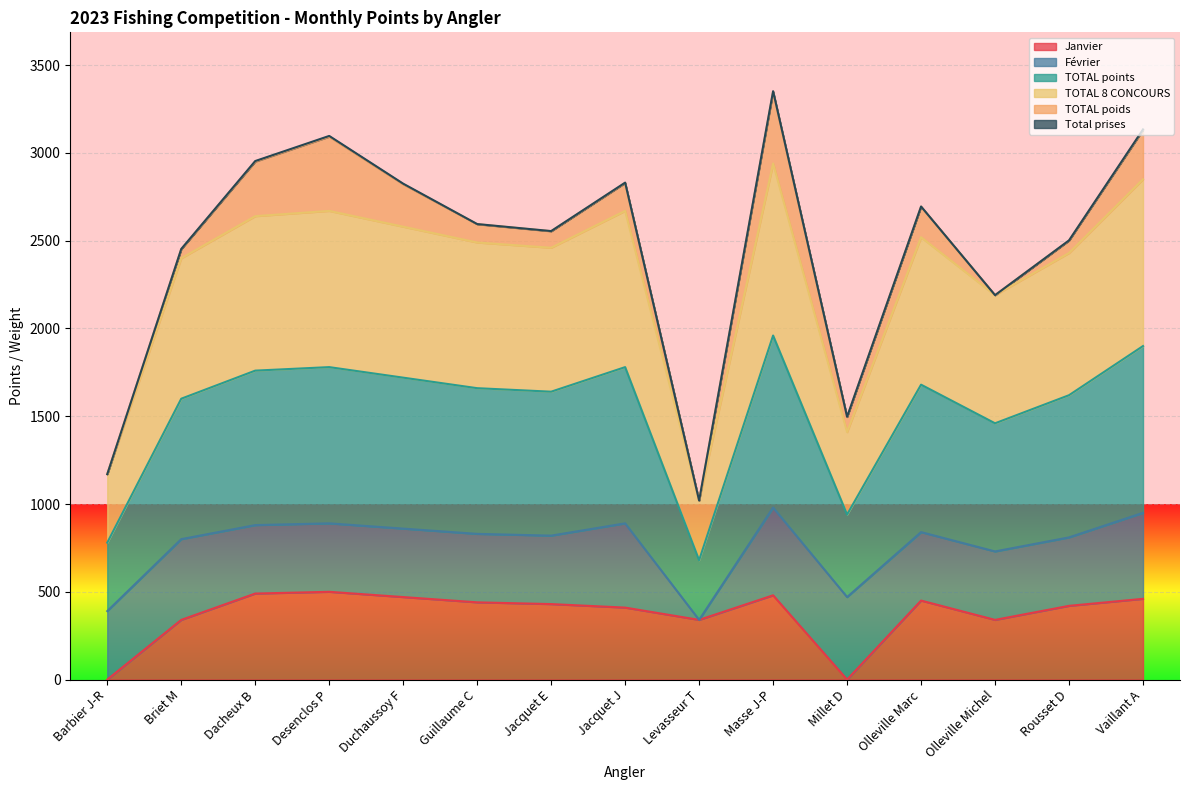

How many values in the Janvier series exceed 430?

7